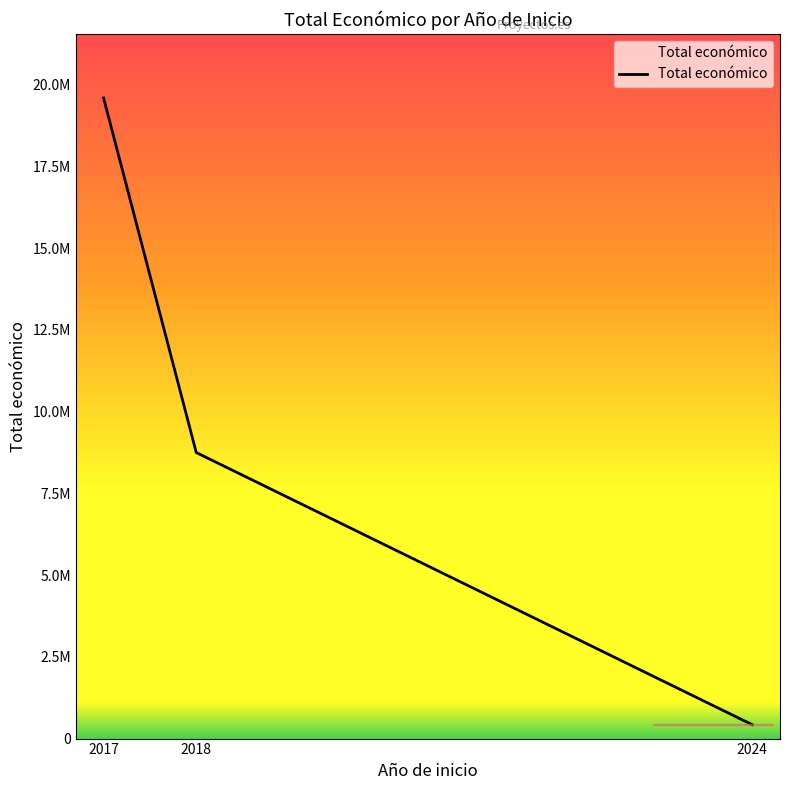

Does the chart display data point markers on the line(s)?

No